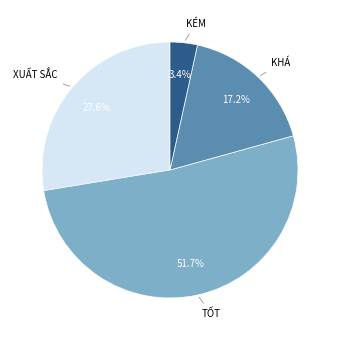

To the nearest percent, what is the difference between the largest and smallest slice percentages?

48%